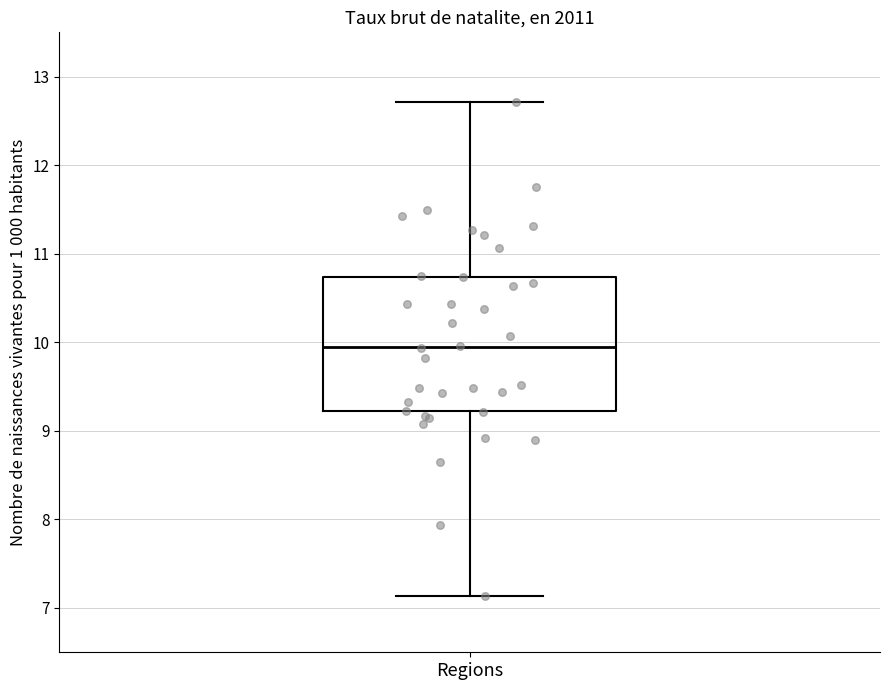

Read this box plot against the y-axis: the position of the median line, the range covered by the box, and the ends of both whiskers. The values are not printed on the chart, so give them approximately, as read against the axis.

median 10.0, box 9.2 to 10.7, whiskers 7.1 to 12.7